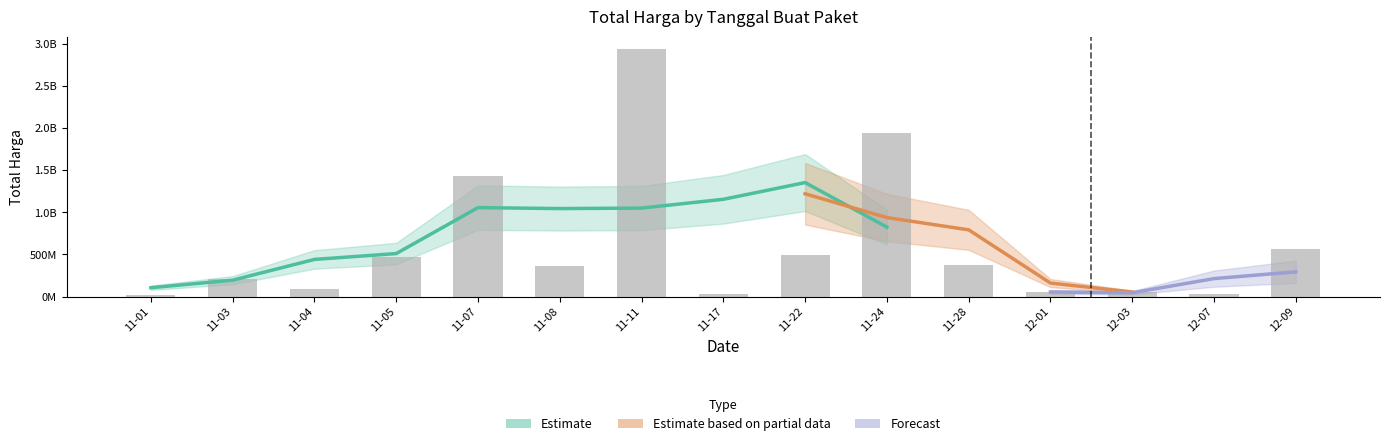

True or false: the data shows 373404000 at 11-28.

True